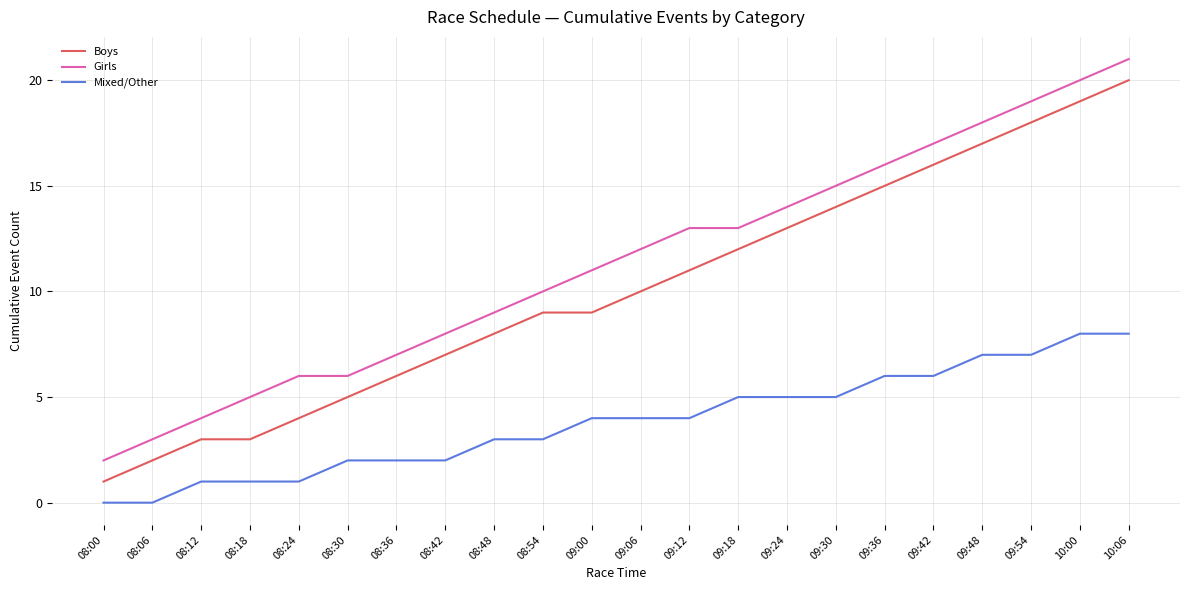

Reading right to left, what are all the values shown in this chart?

Boys: 20	19	18	17	16	15	14	13	12	11	10	9	9	8	7	6	5	4	3	3	2	1
Girls: 21	20	19	18	17	16	15	14	13	13	12	11	10	9	8	7	6	6	5	4	3	2
Mixed/Other: 8	8	7	7	6	6	5	5	5	4	4	4	3	3	2	2	2	1	1	1	0	0